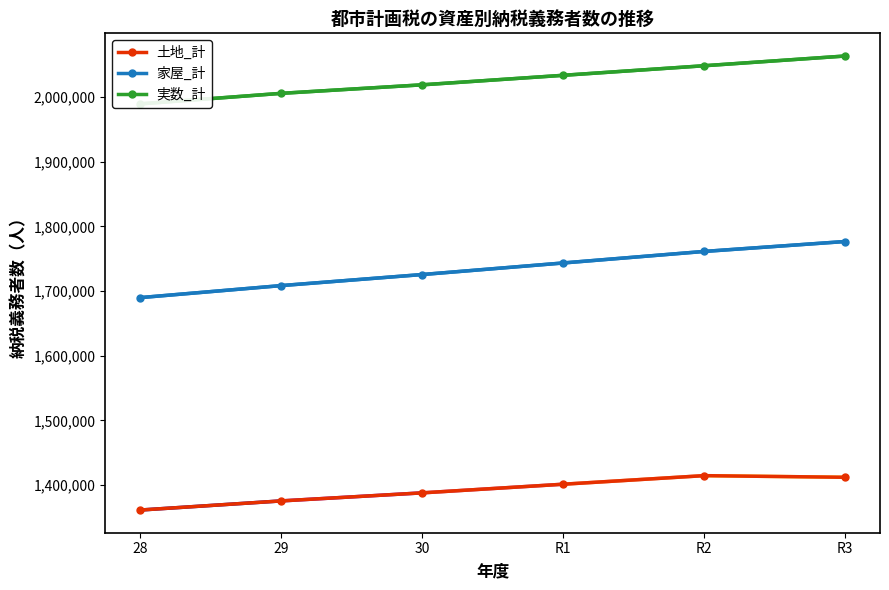

At which category does the chart reach its minimum across all series?

28